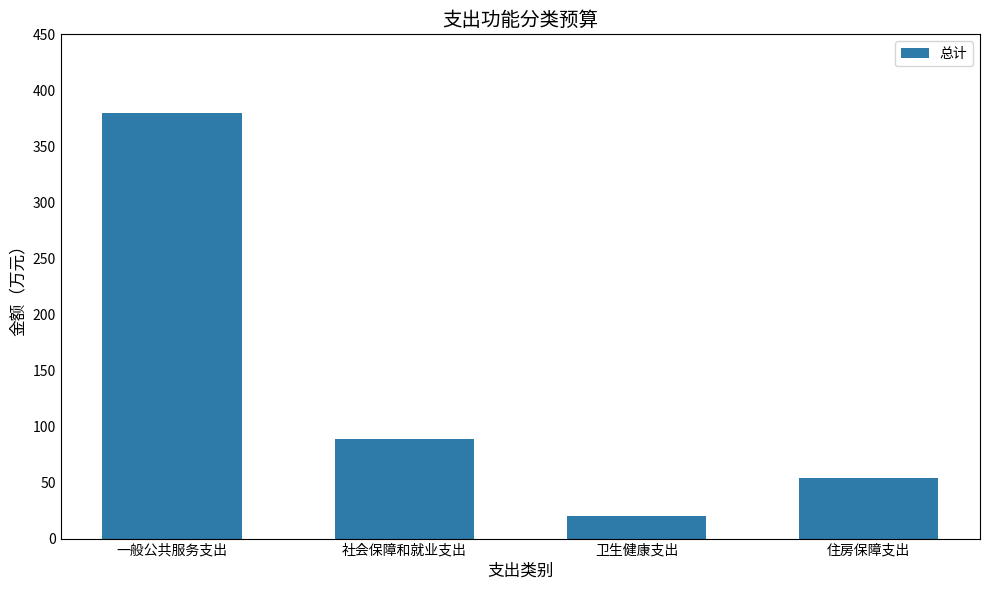

What is the average value?

135.5